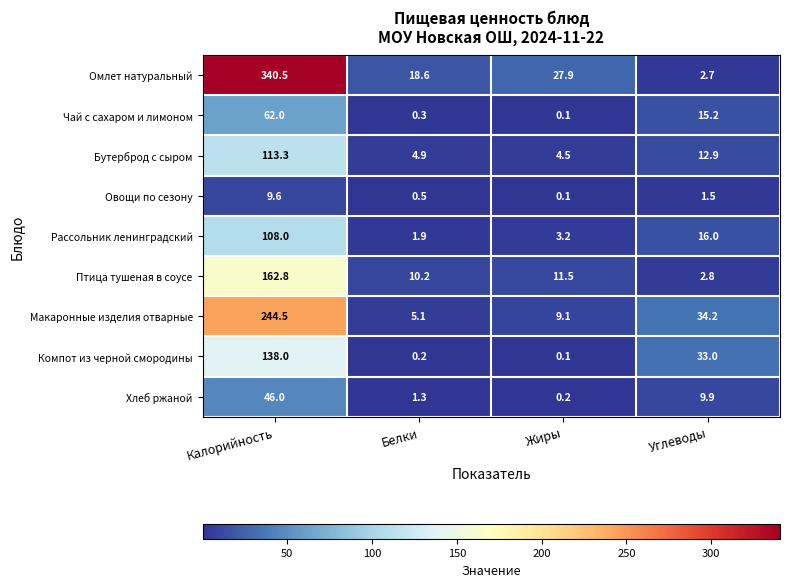

What is the maximum value shown in the chart?

340.5